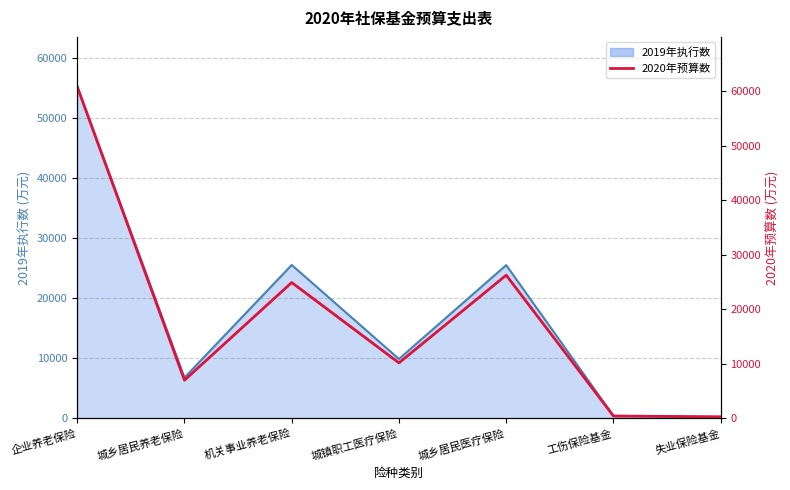

At which category does the data reach its first local peak?

机关事业养老保险